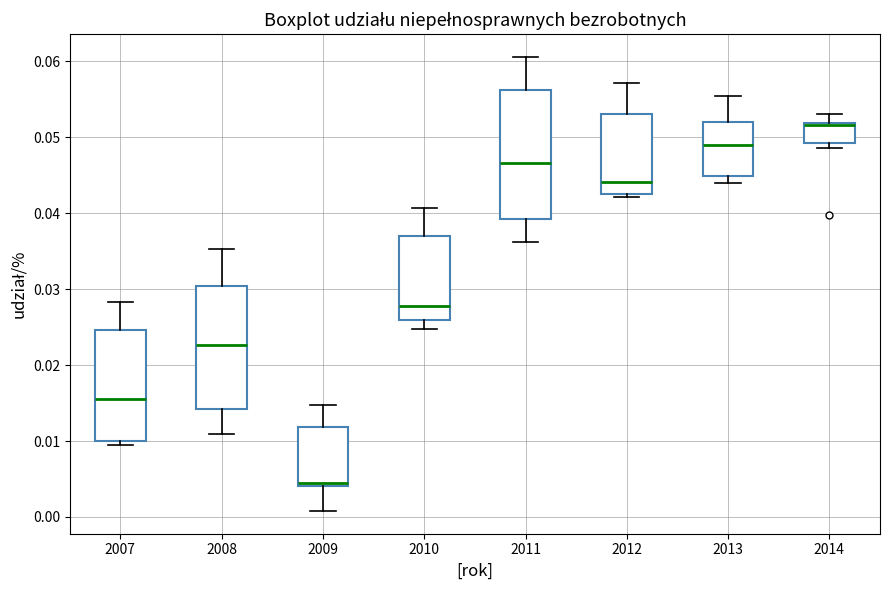

Reading left to right, transcribe this box plot: for each box, give where its median line is, the range the box spans, and where its two whiskers end, as read against the y-axis. The values are not printed on the chart, so give them approximately, as read against the axis.

2007: median 0.016, box 0.010 to 0.025, whiskers 0.009 to 0.028
2008: median 0.023, box 0.014 to 0.030, whiskers 0.011 to 0.035
2009: median 0.004 (just above the box's lower edge), box 0.004 to 0.012, whiskers 0.001 to 0.015
2010: median 0.028, box 0.026 to 0.037, whiskers 0.025 to 0.041
2011: median 0.047, box 0.039 to 0.056, whiskers 0.036 to 0.061
2012: median 0.044, box 0.043 to 0.053, whiskers 0.042 to 0.057
2013: median 0.049, box 0.045 to 0.052, whiskers 0.044 to 0.055
2014: median 0.052, box 0.049 to 0.052, whiskers 0.049 (just below the box's lower edge) to 0.053